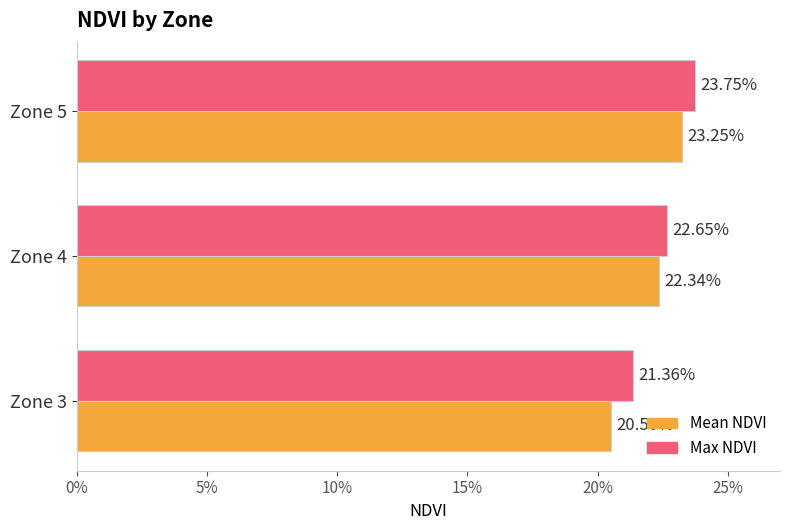

What is the maximum value for Mean NDVI?

0.2